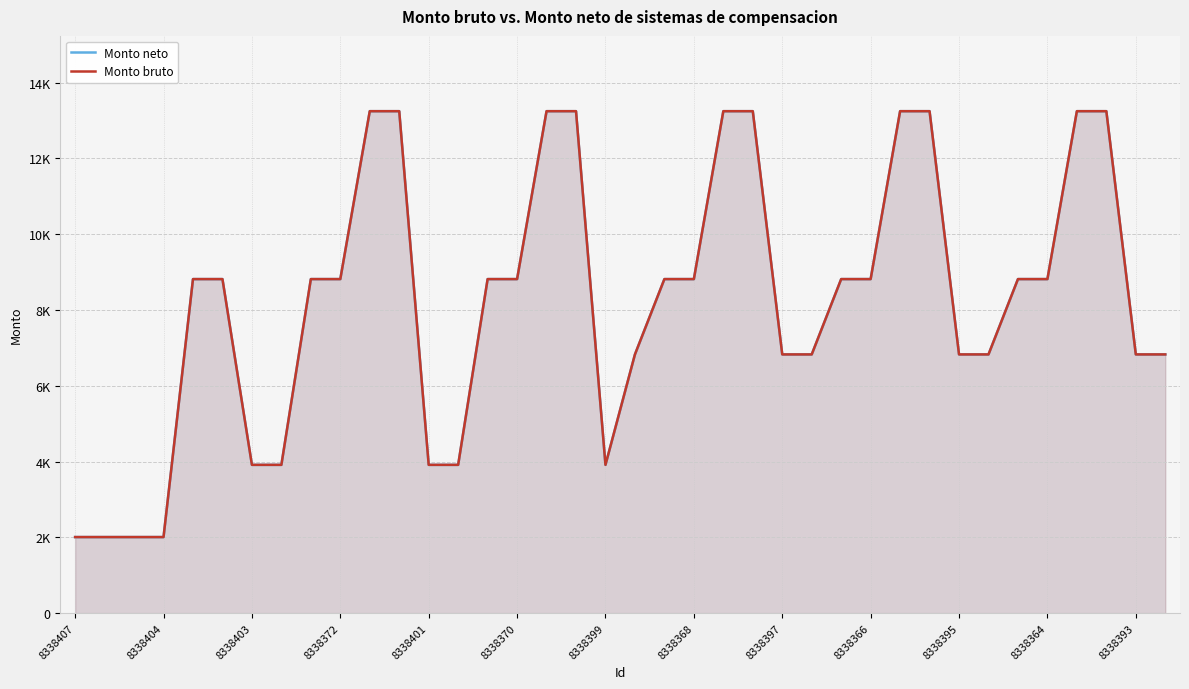

True or false: Monto neto and Monto bruto cross at least once.

False